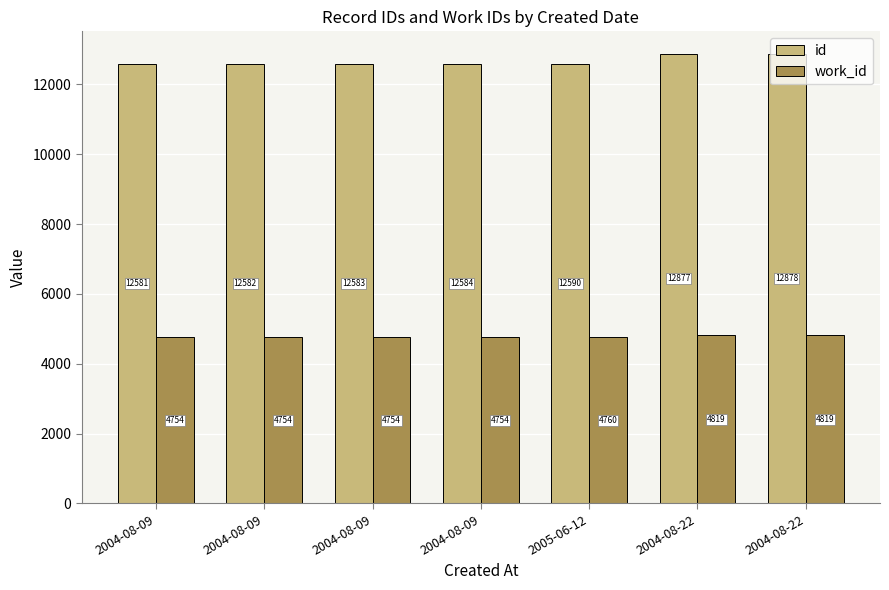

Which series has the largest range (max minus min)?

id